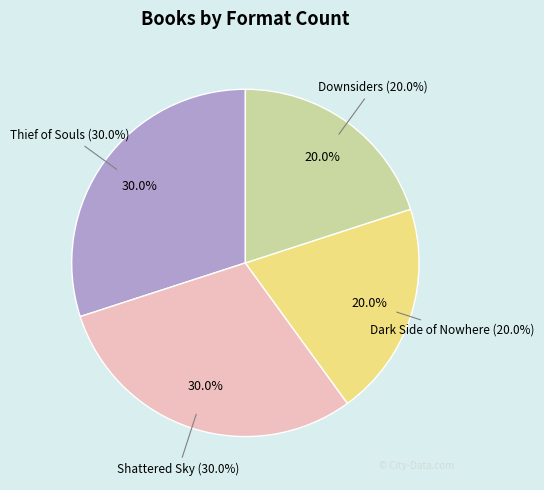

Is it true that Downsiders is 20% of the pie?

True